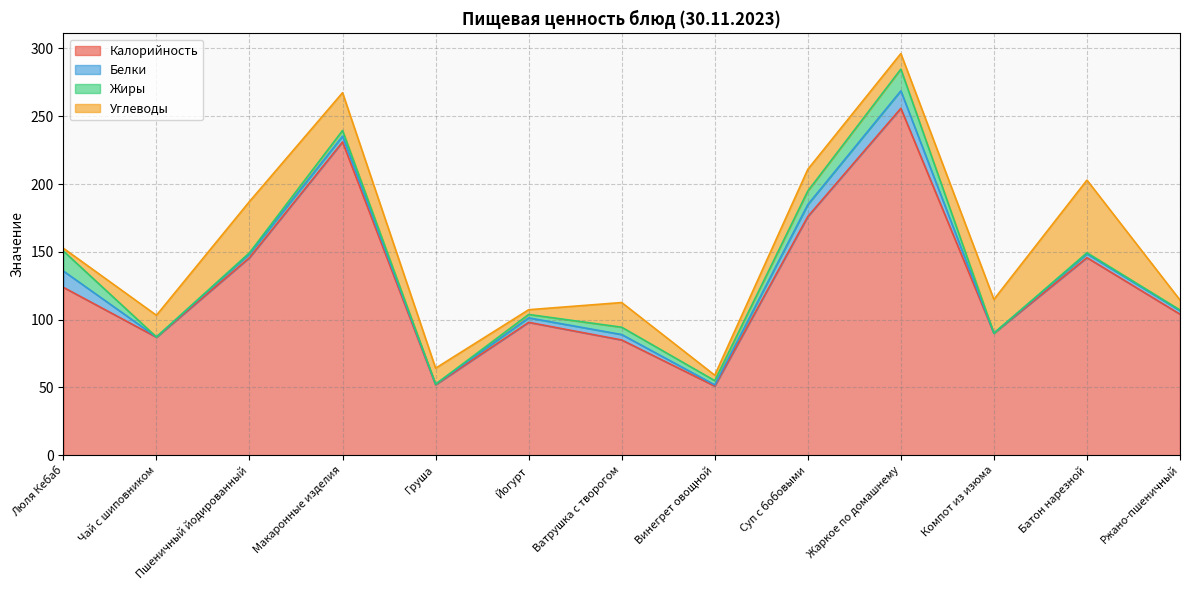

Does the chart have visible grid lines?

Yes